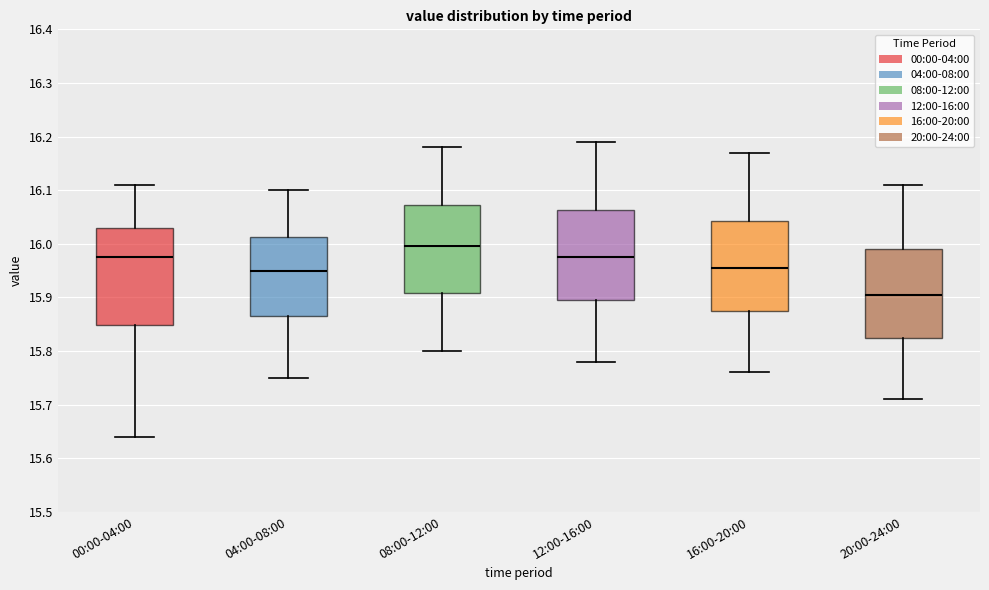

Reading left to right, read every box against the y-axis: the position of its median line, the range the box covers, and the ends of its whiskers. The values are not printed on the chart, so give them approximately, as read against the axis.

00:00-04:00: median 15.98, box 15.85 to 16.03, whiskers 15.64 to 16.11
04:00-08:00: median 15.95, box 15.87 to 16.01, whiskers 15.75 to 16.10
08:00-12:00: median 16.00, box 15.91 to 16.07, whiskers 15.80 to 16.18
12:00-16:00: median 15.98, box 15.90 to 16.06, whiskers 15.78 to 16.19
16:00-20:00: median 15.96, box 15.88 to 16.04, whiskers 15.76 to 16.17
20:00-24:00: median 15.91, box 15.83 to 15.99, whiskers 15.71 to 16.11